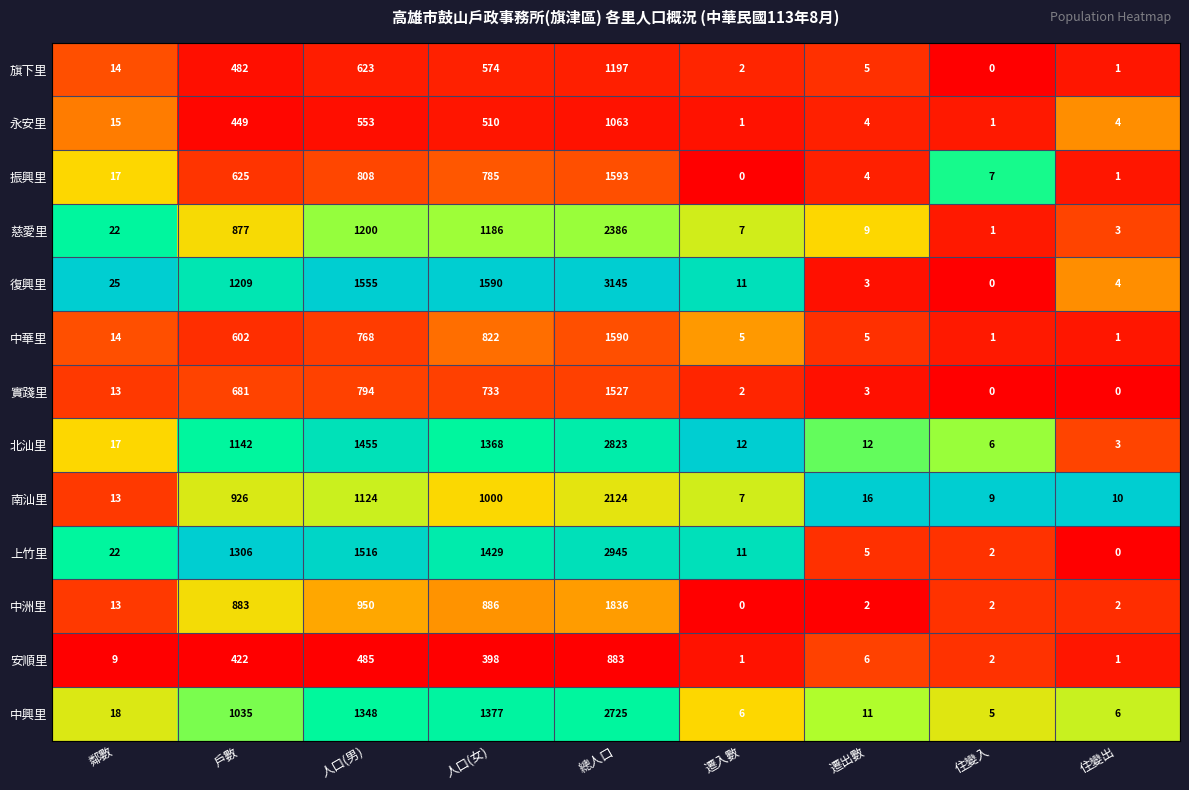

At which label is 北汕里 closest to 1413?

人口(男)